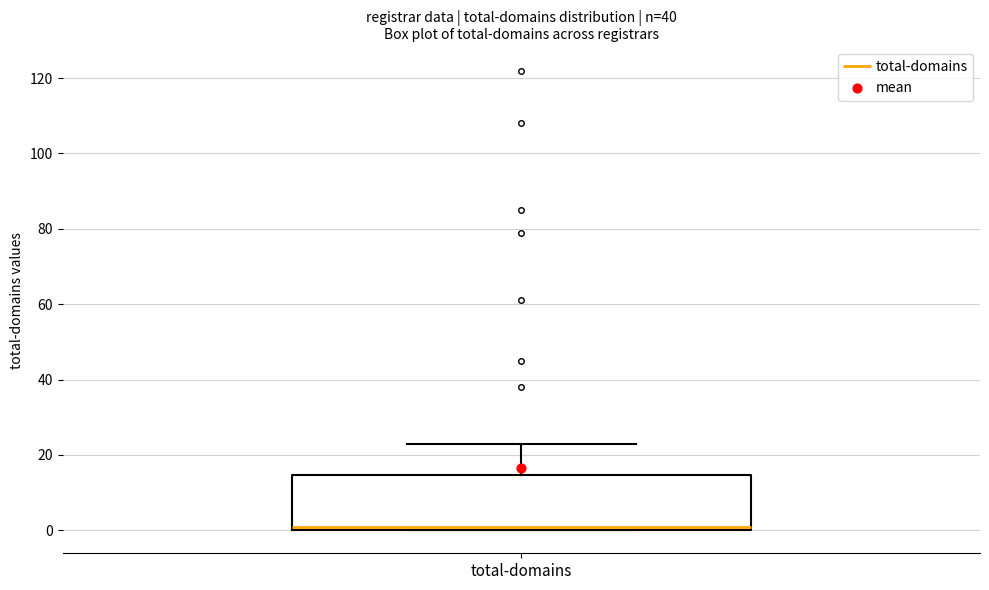

Where does the median line of the box for total-domains sit on the y-axis? The values are not printed on the chart, so give them approximately, as read against the axis.

2